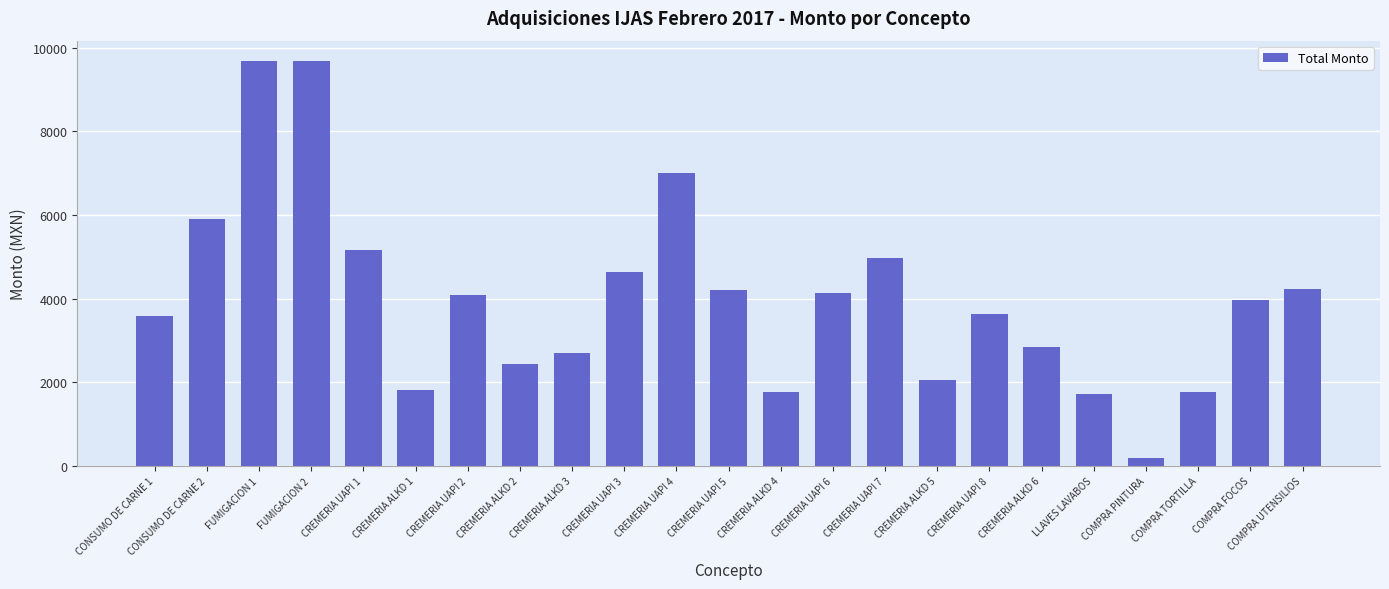

Is it true that the value at CONSUMO DE CARNE 1 is 3587.8?

True